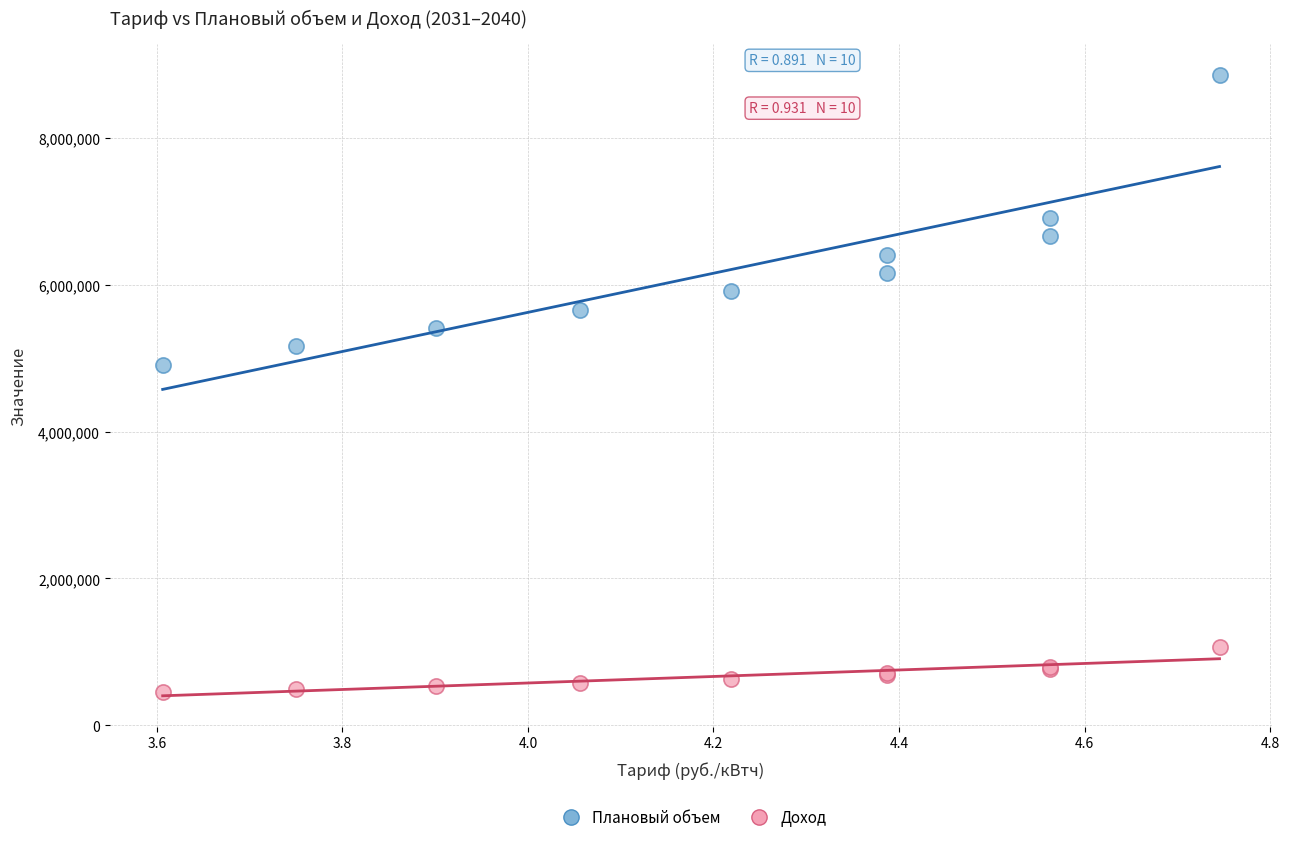

What are all the series names shown in the legend?

Плановый объем, Доход